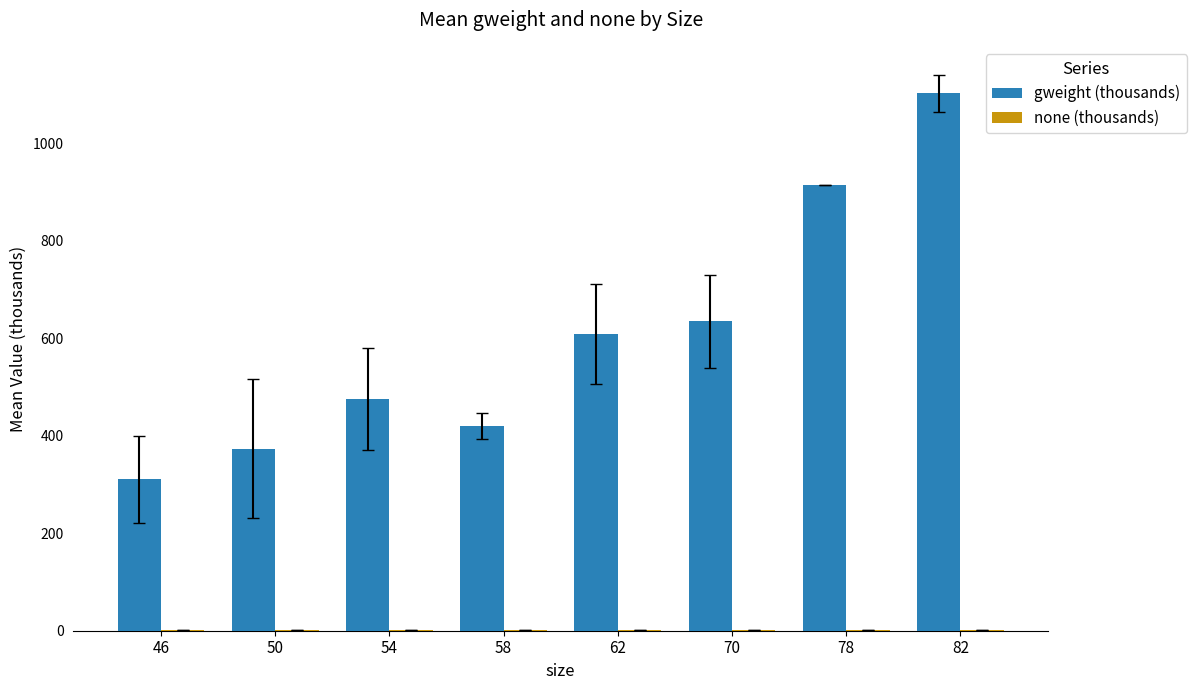

What is the spread (max minus min) of values at 62?

608.4